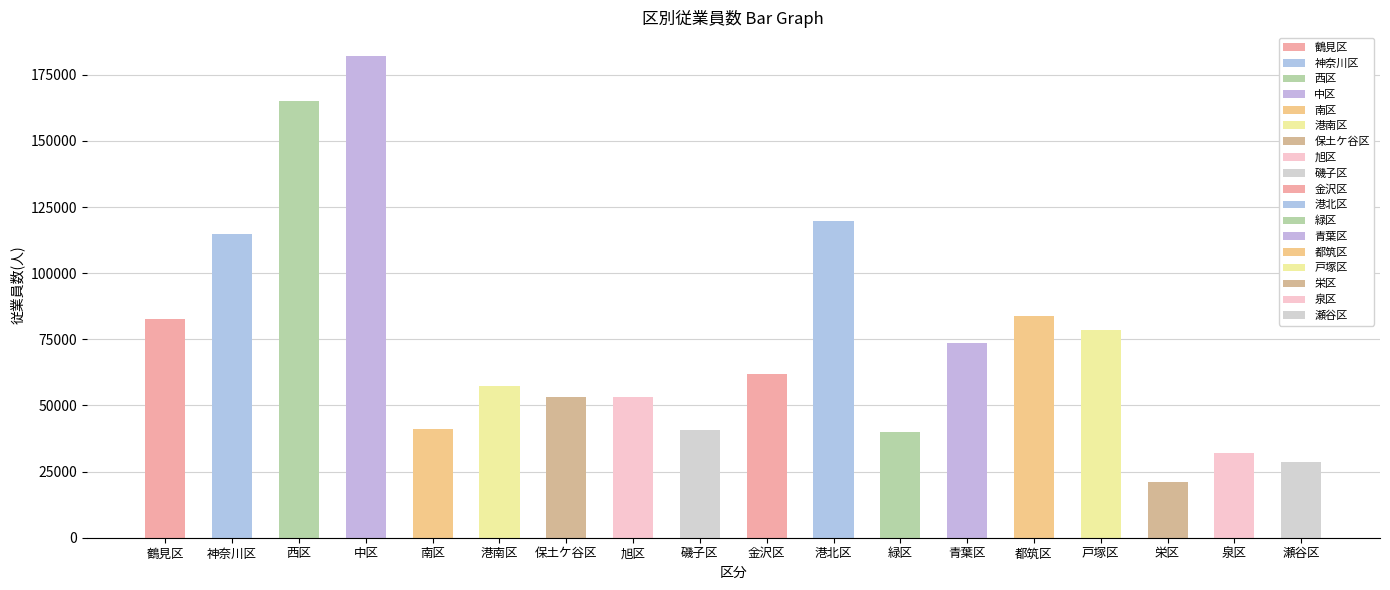

True or false: the data shows 53249 at 保土ケ谷区.

True